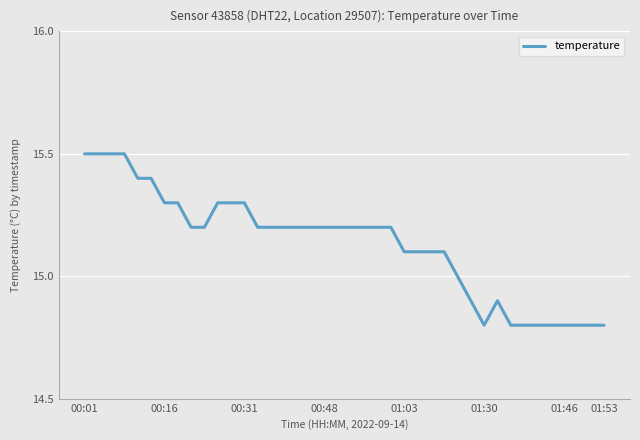

Does the chart have visible grid lines?

Yes